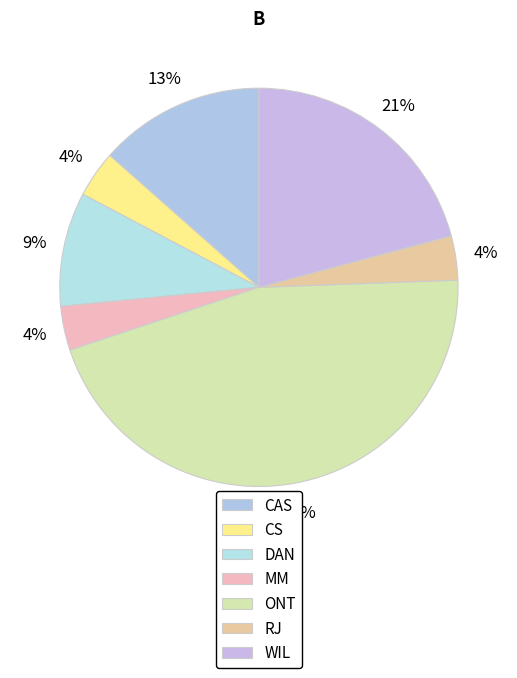

Does MM account for over 50% of the chart?

No